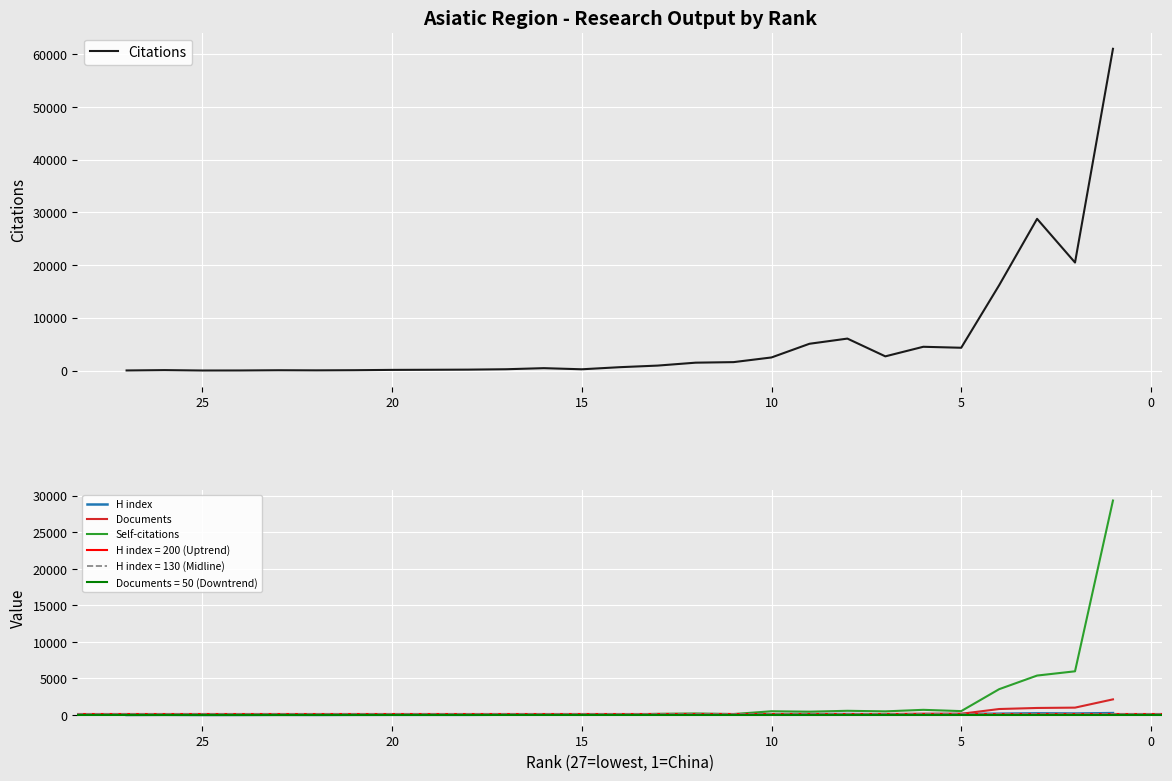

How many values in the Self-citations series exceed 59?

13